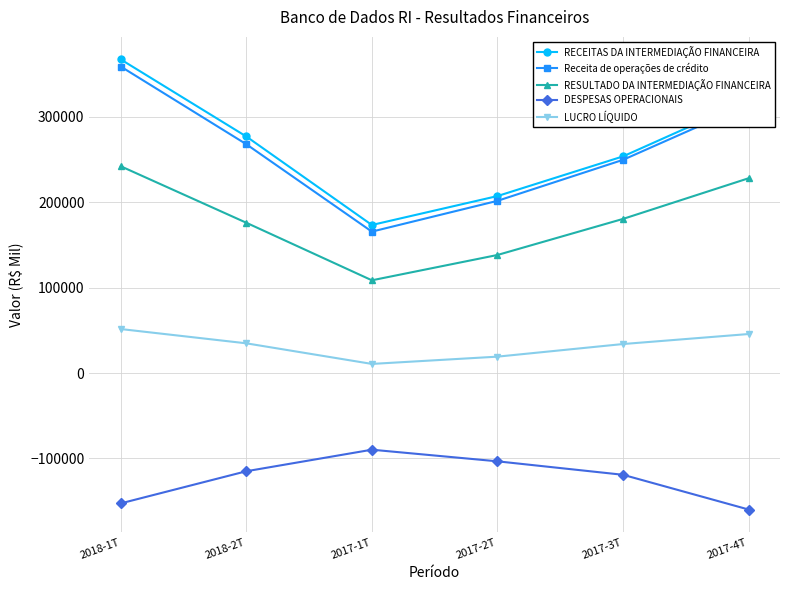

What is the value of the Receita de operações de crédito point at the 4th from the left?

201767